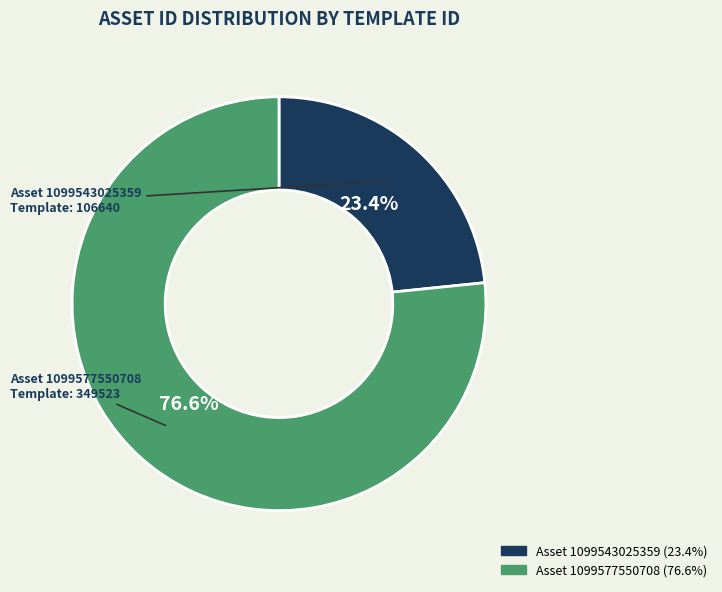

Is there any slice that represents more than half of the pie?

Yes